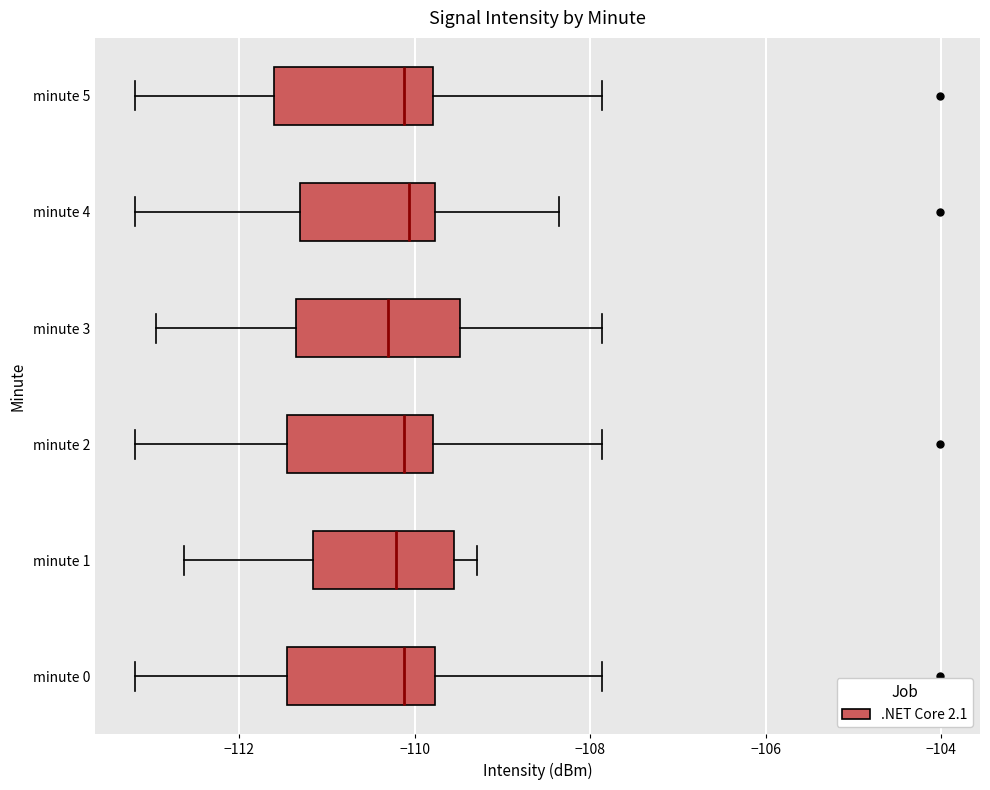

Reading bottom to top, transcribe this box plot: for each box, give where its median line is, the range the box spans, and where its two whiskers end, as read against the x-axis. The values are not printed on the chart, so give them approximately, as read against the axis.

minute 0: median -110.2, box -111.4 to -109.8, whiskers -113.2 to -107.8
minute 1: median -110.2, box -111.2 to -109.6, whiskers -112.6 to -109.2
minute 2: median -110.2, box -111.4 to -109.8, whiskers -113.2 to -107.8
minute 3: median -110.4, box -111.4 to -109.4, whiskers -113.0 to -107.8
minute 4: median -110.0, box -111.4 to -109.8, whiskers -113.2 to -108.4
minute 5: median -110.2, box -111.6 to -109.8, whiskers -113.2 to -107.8